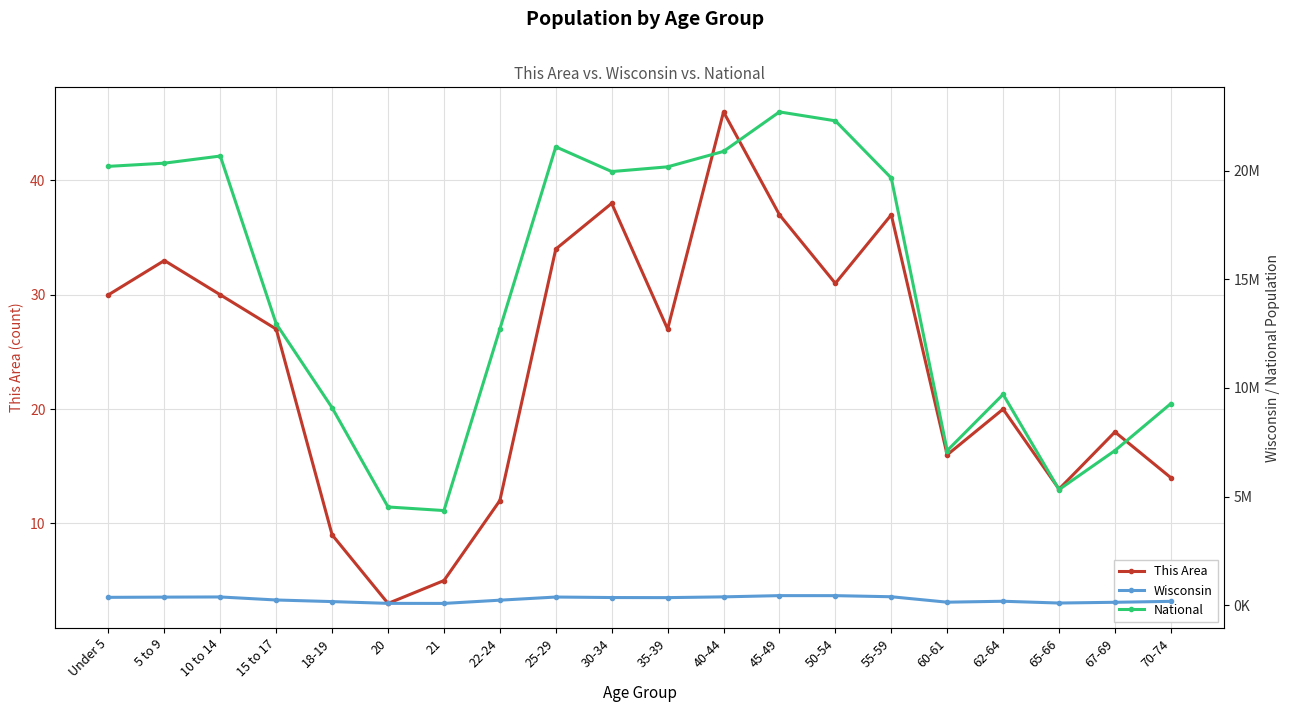

The Wisconsin series shows 436126 at 50-54. True or false?

True